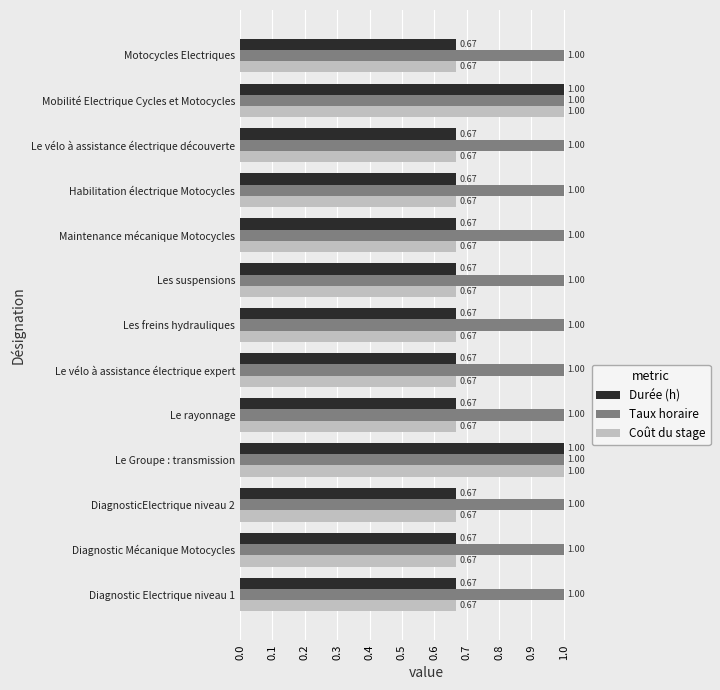

What is the sum of all Coût du stage values?

9.3